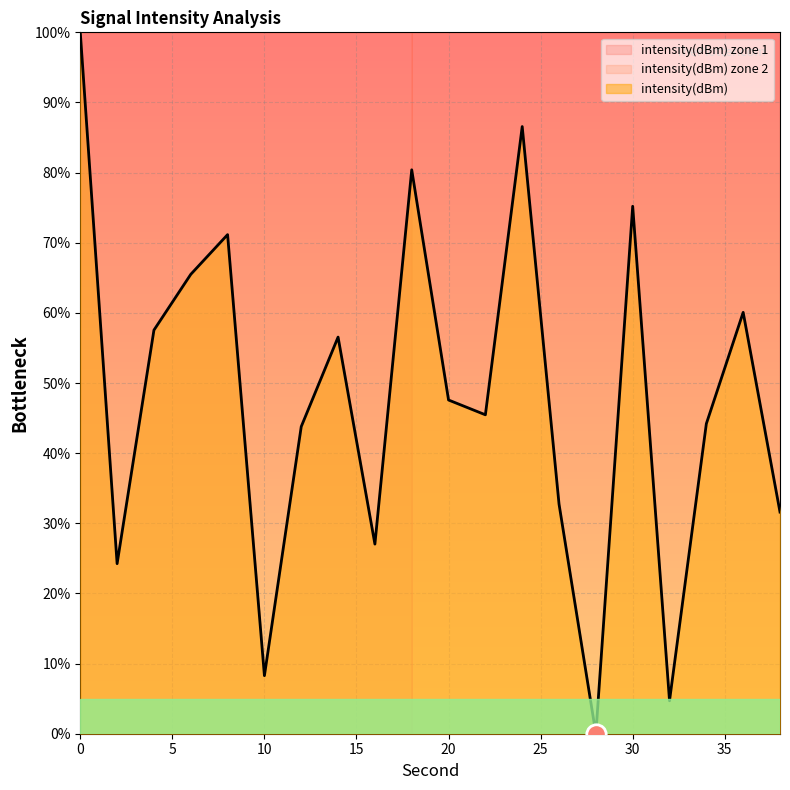

Is it true that the value at 16 is 5.7?

False